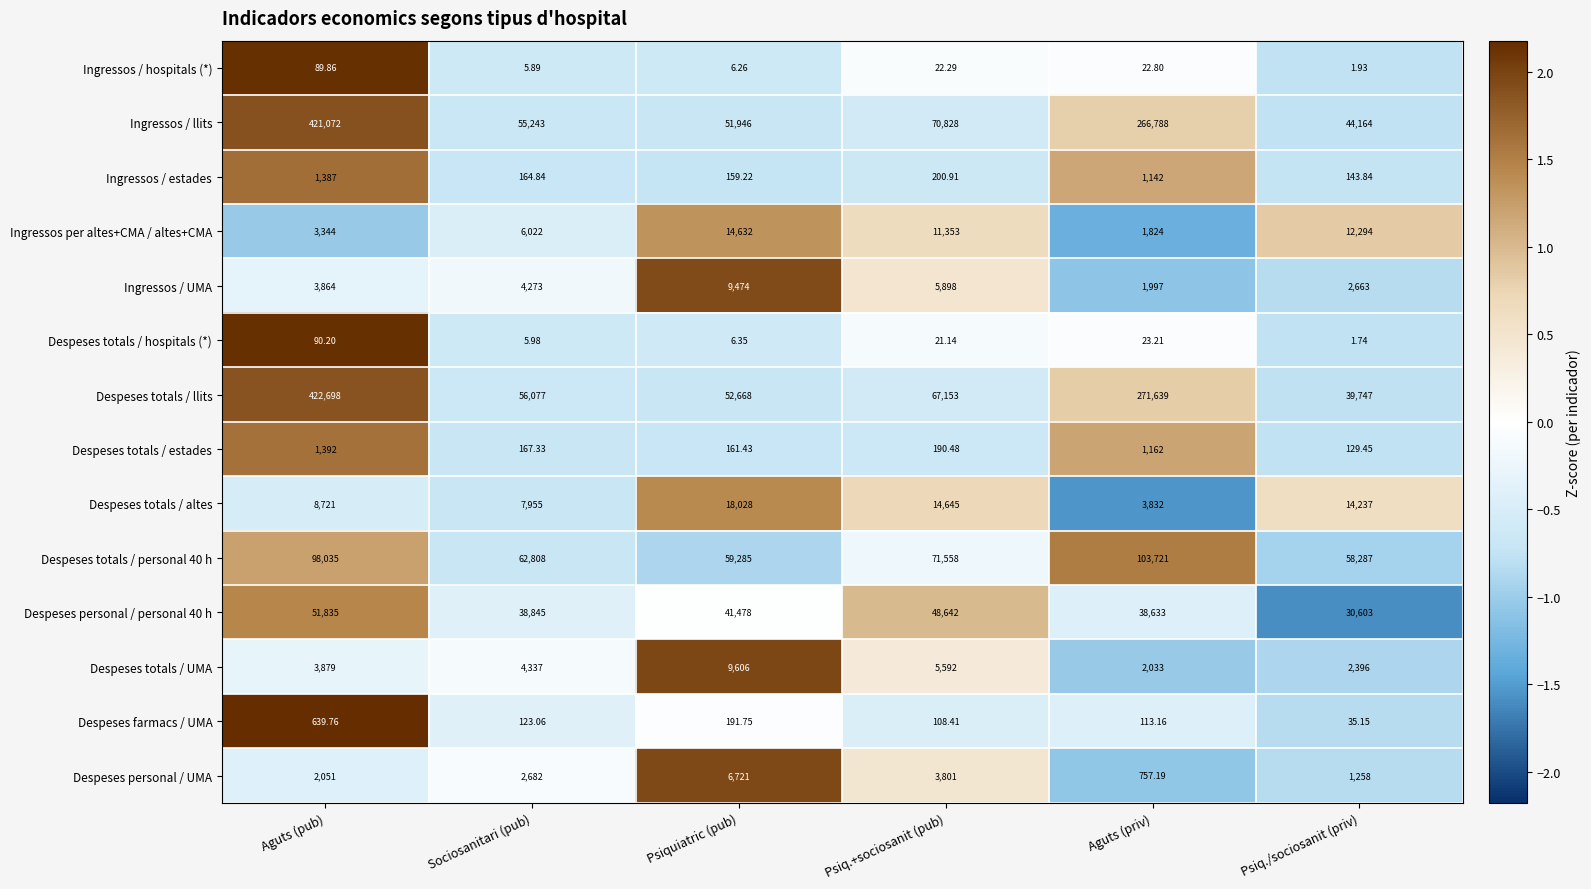

Count the number of categories in the chart.

6